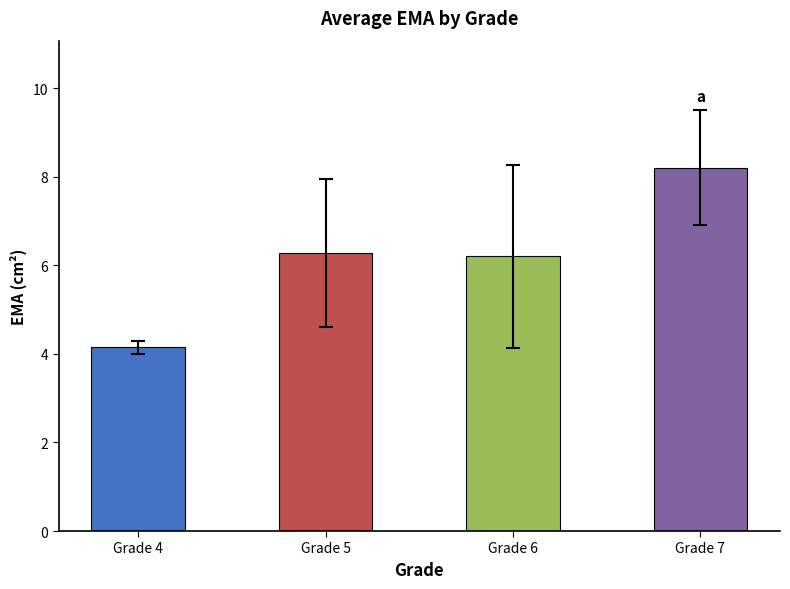

Which category has the lowest value across all series?

Grade 4